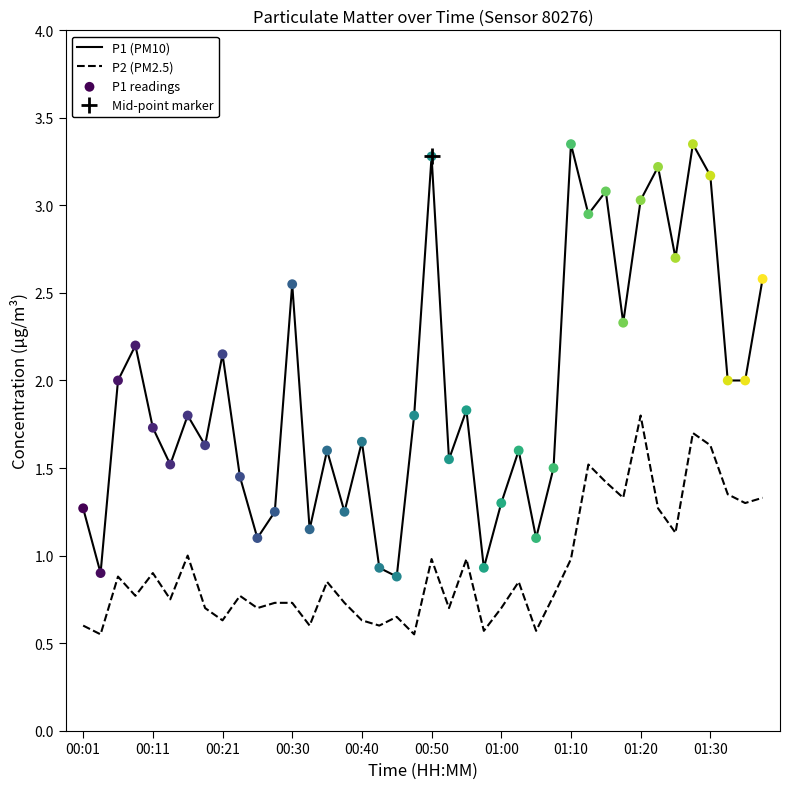

At how many categories does at least one series exceed 0?

40